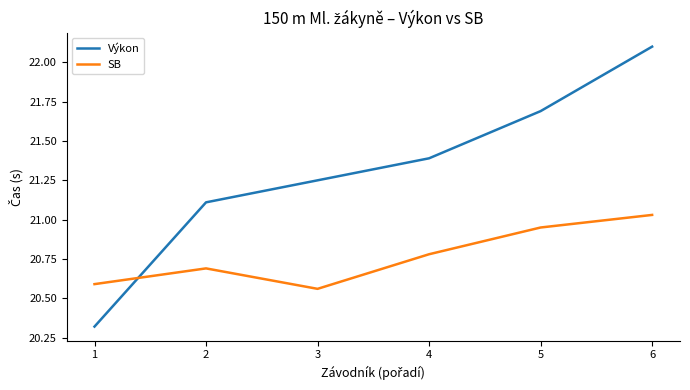

Rank the series at 2 from highest to lowest value.

Výkon, SB